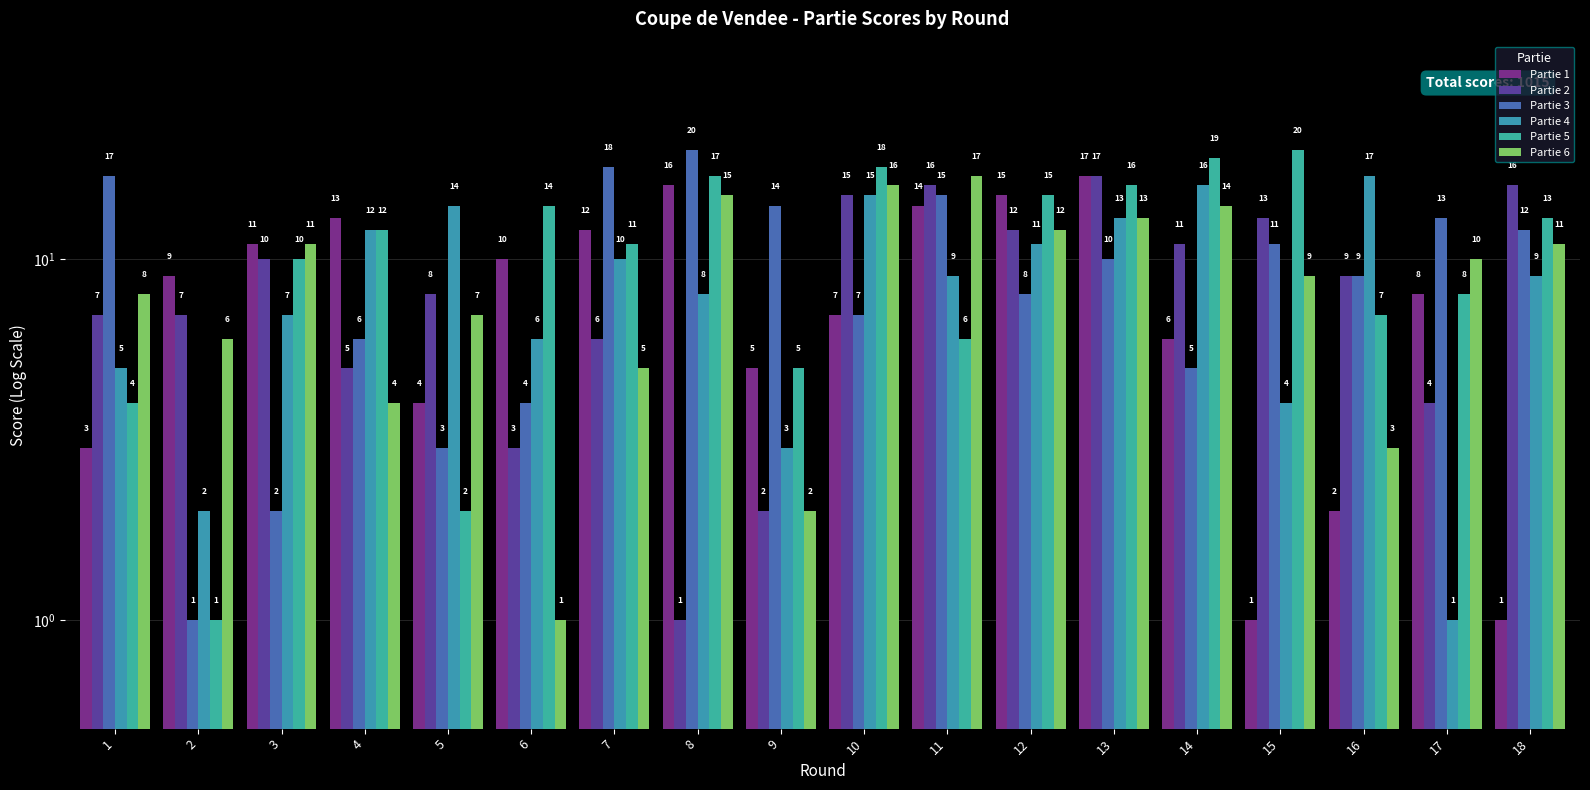

Is the value of Partie 5 at 13 greater than the value of Partie 1 at 13?

No